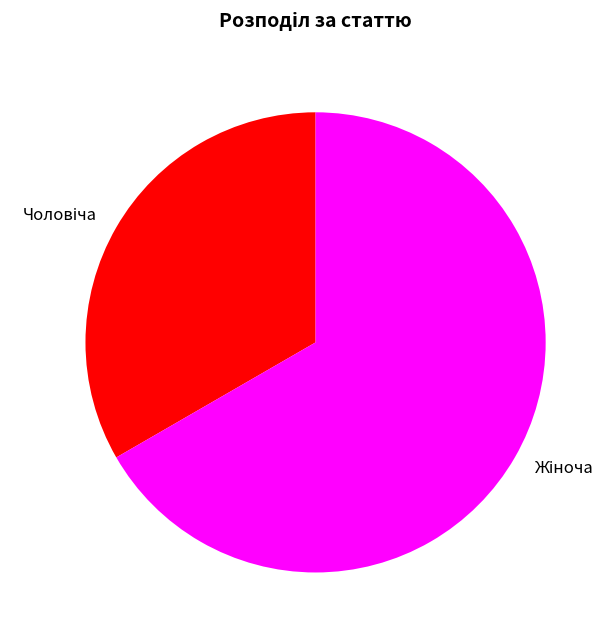

Is there a majority slice in this chart?

Yes